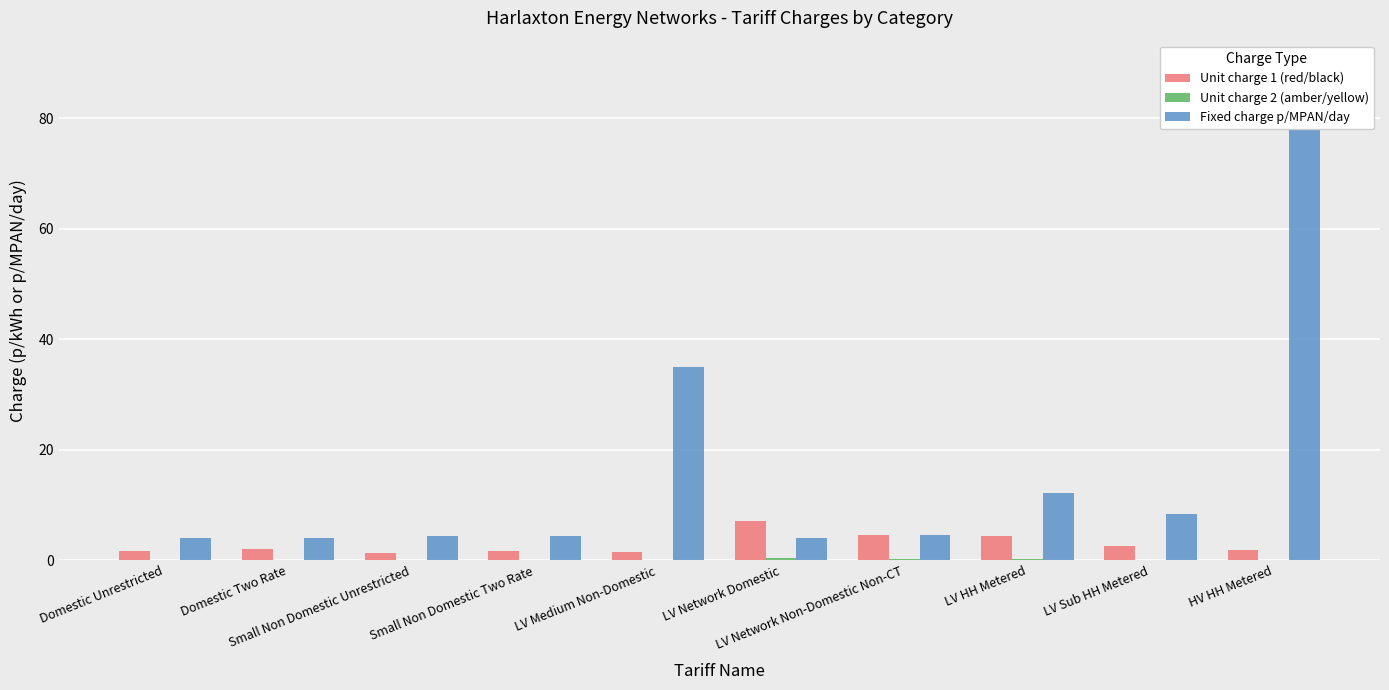

What is the label of the 2nd bar from the left?

Domestic Two Rate